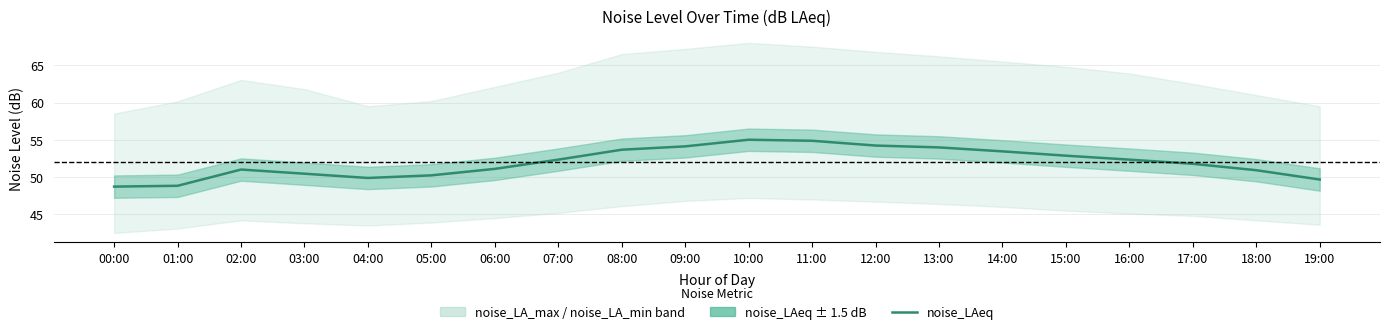

List the labels in order of value, smallest first.

00:00, 01:00, 19:00, 04:00, 05:00, 03:00, 18:00, 02:00, 06:00, 17:00, 07:00, 16:00, 15:00, 14:00, 08:00, 13:00, 09:00, 12:00, 11:00, 10:00